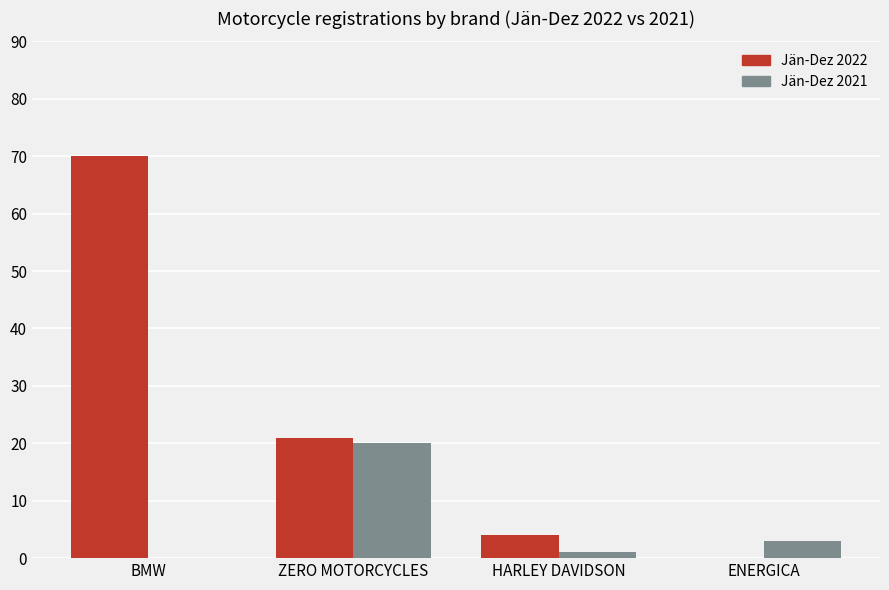

What is the maximum value shown in the chart?

70